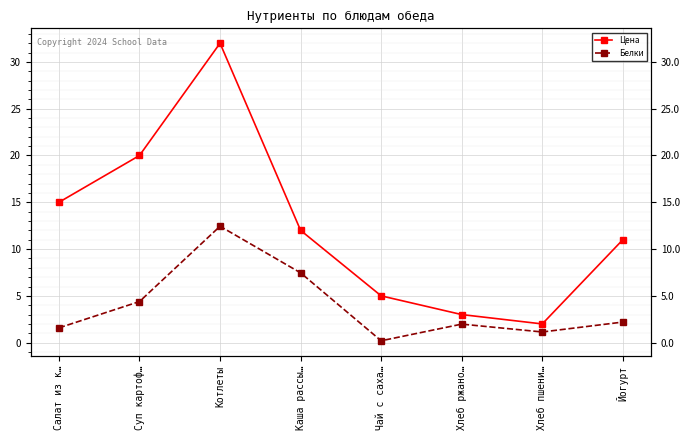

List the series in order of their peak value, lowest first.

Белки, Цена